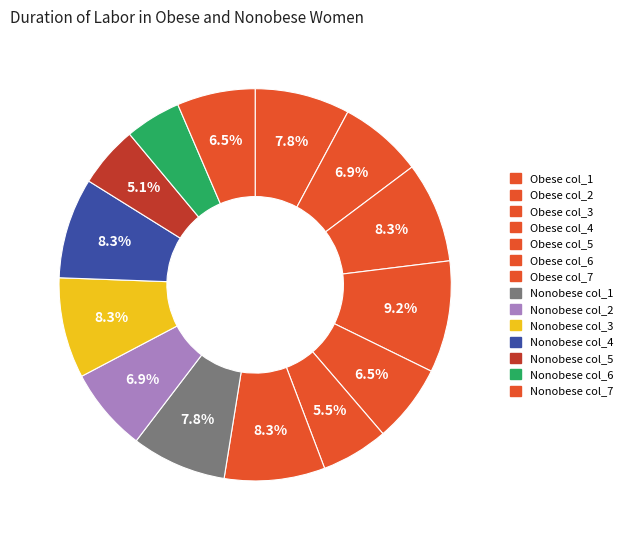

How many slices are in this pie chart?

14